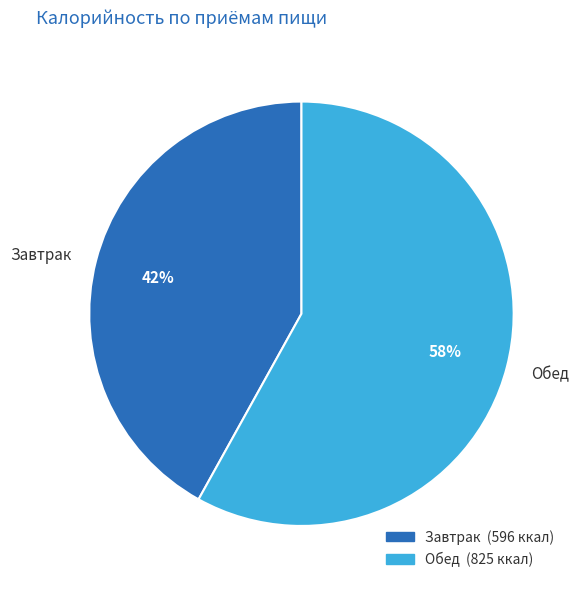

Which category accounts for the majority?

Обед